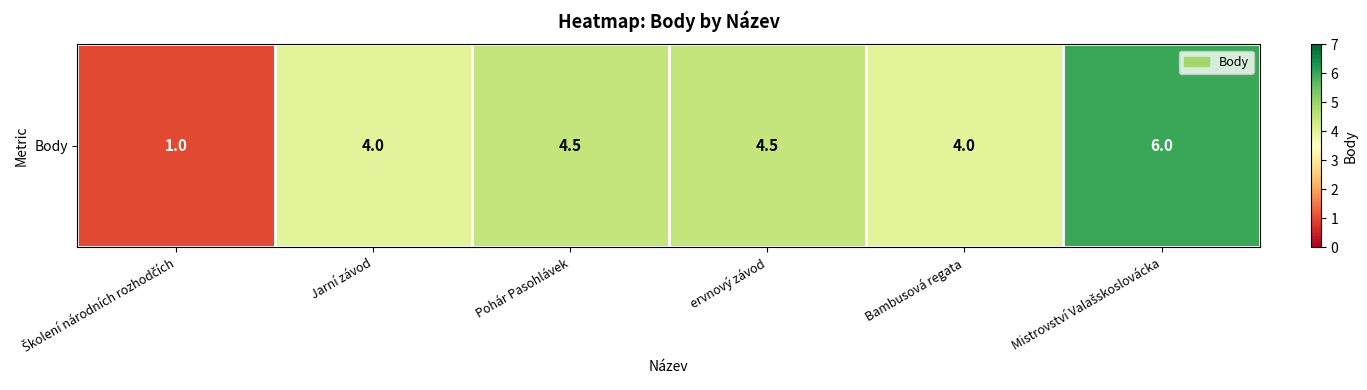

What is the difference between the second highest and minimum values?

3.5